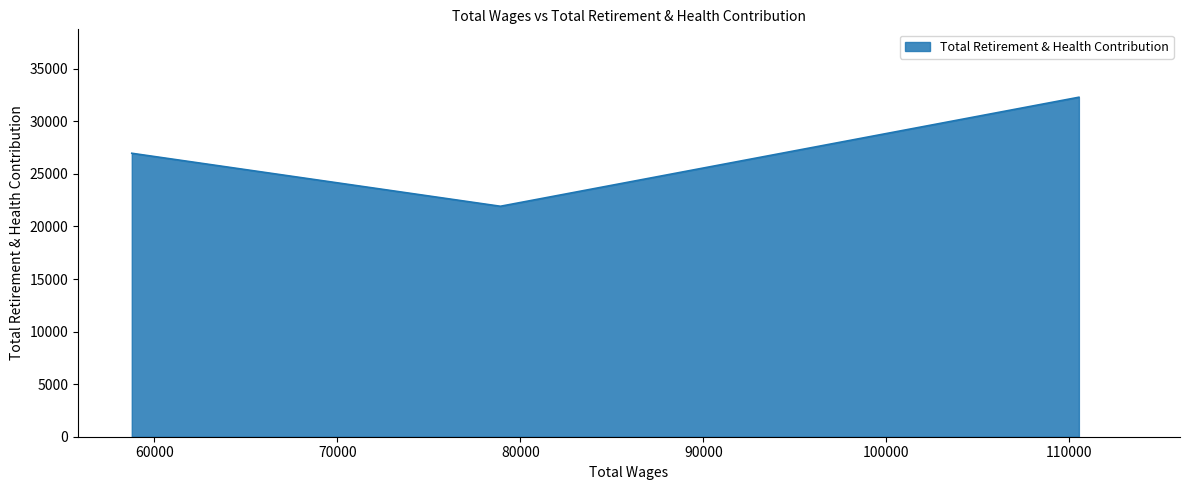

What is the label of the 2nd point from the right?

78910.0